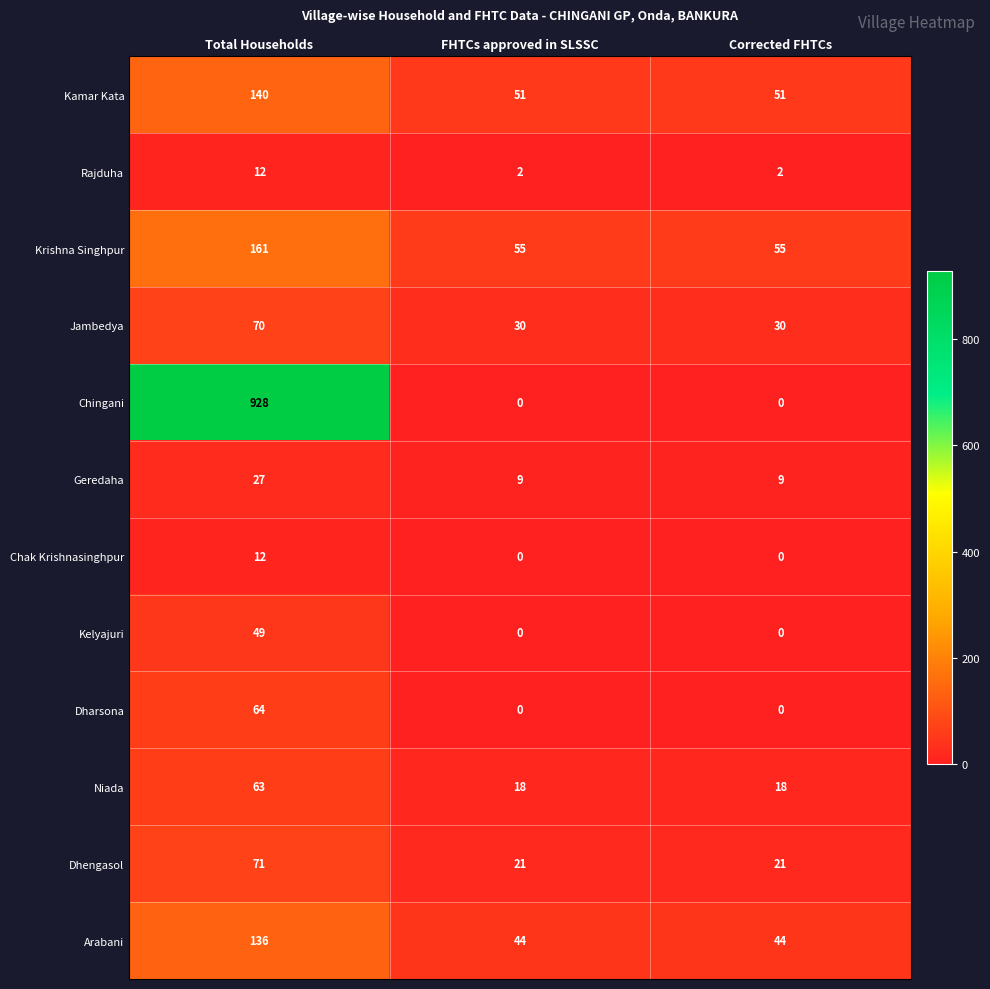

What is the maximum value for Dharsona?

64